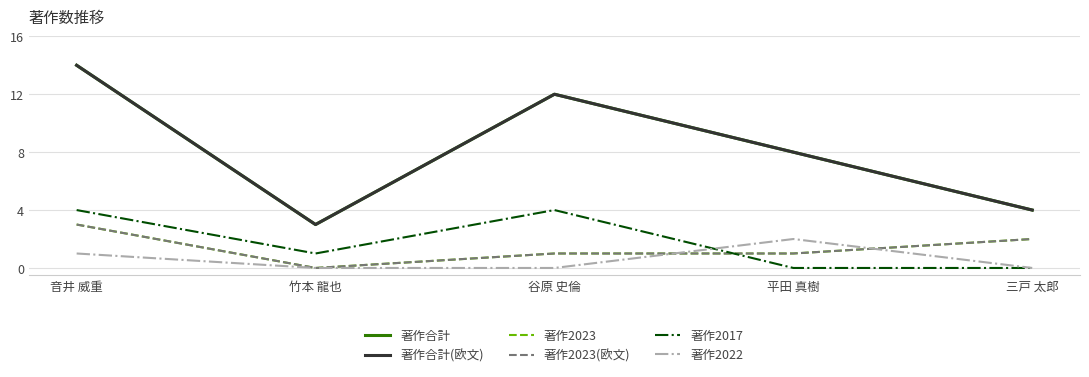

Which series has the widest spread of values?

著作合計